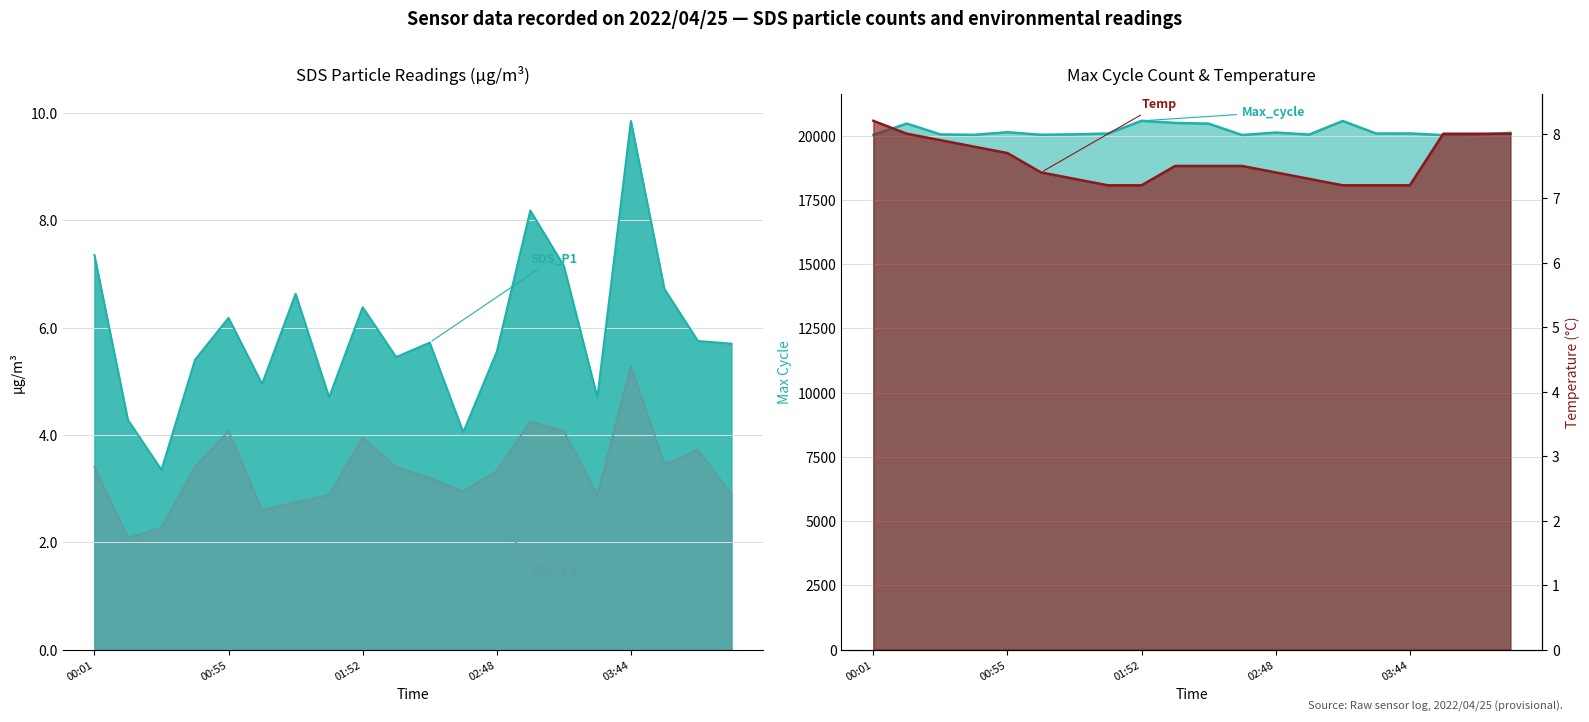

What position from the right is 02:34?

9